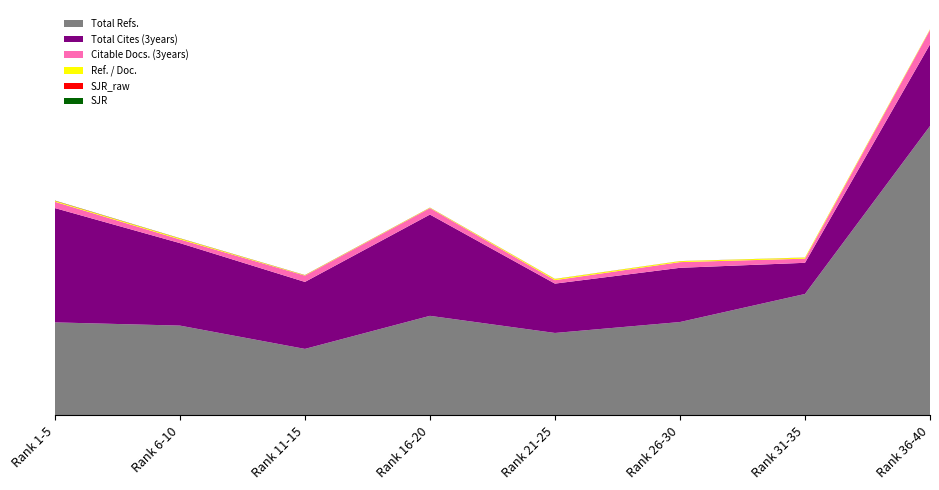

Reading left to right, transcribe all the data shown in this chart.

SJR: 15.0	10.9	8.2	5.9	5.5	4.5	4.5	4.0
Ref. / Doc.: 78.0	84.0	32.3	34.6	101.9	84.3	97.6	53.2
Total Cites (3years): 10387.0	7497.0	6087.0	9203.0	4484.0	4926.0	2833.0	7420.0
Citable Docs. (3years): 572.0	335.0	574.0	585.0	314.0	517.0	374.0	1308.0
Total Refs.: 8458.0	8166.0	6049.0	9053.0	7497.0	8491.0	11040.0	26299.0
SJR_raw: 18.6	10.9	9.0	7.6	5.5	4.4	4.0	3.4